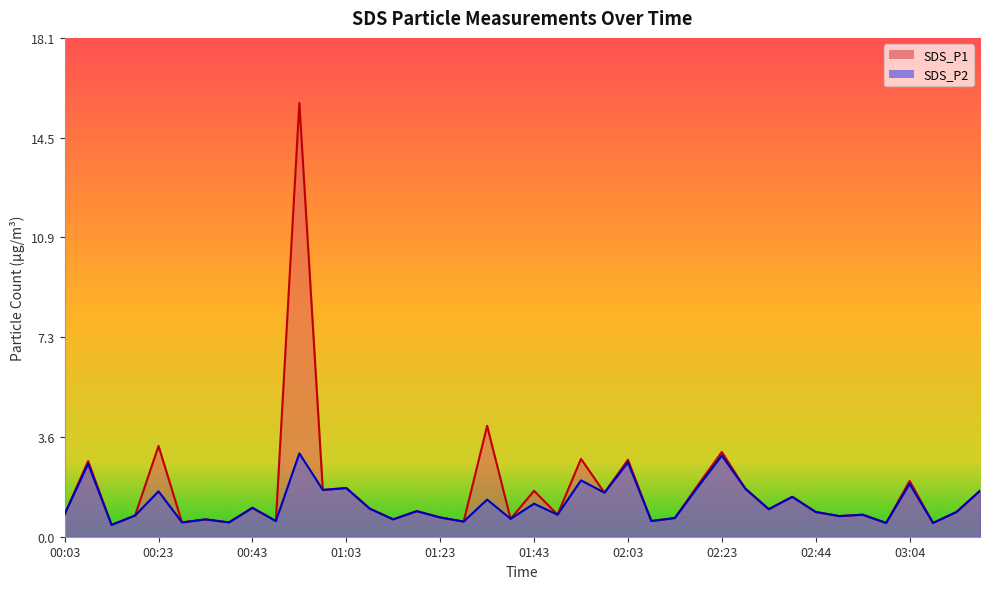

True or false: SDS_P1 and SDS_P2 cross at least once.

False